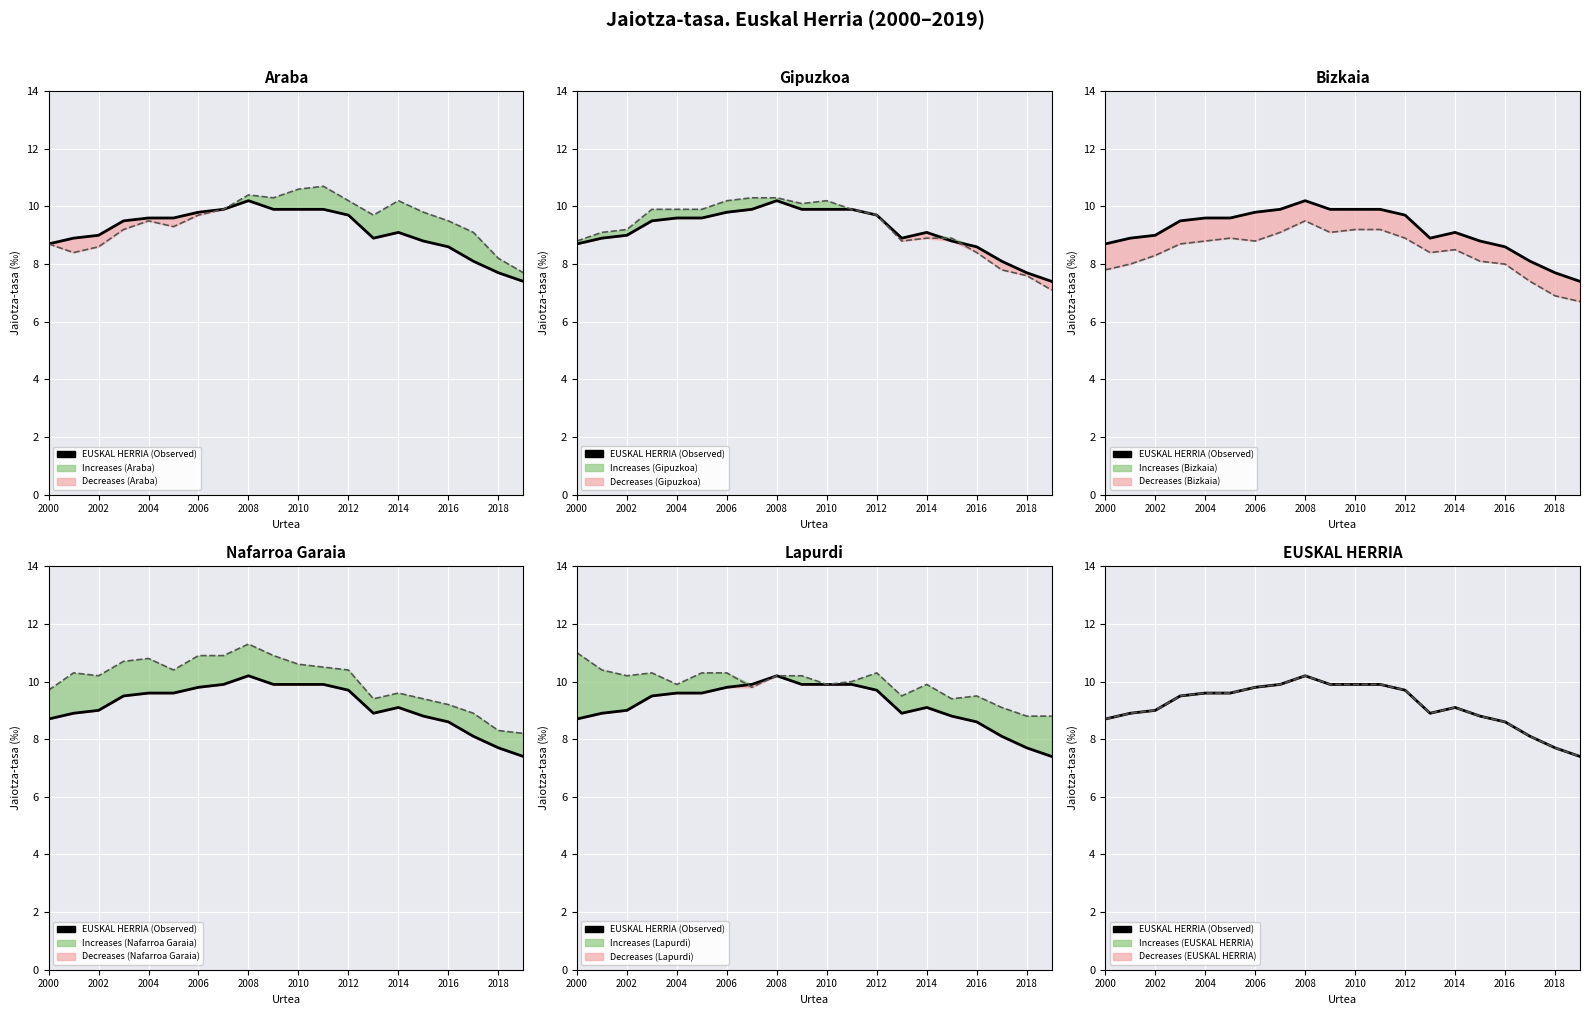

Rank the series at 2012 from highest to lowest value.

Nafarroa Garaia, Lapurdi, Araba, EUSKAL HERRIA, Gipuzkoa, Bizkaia